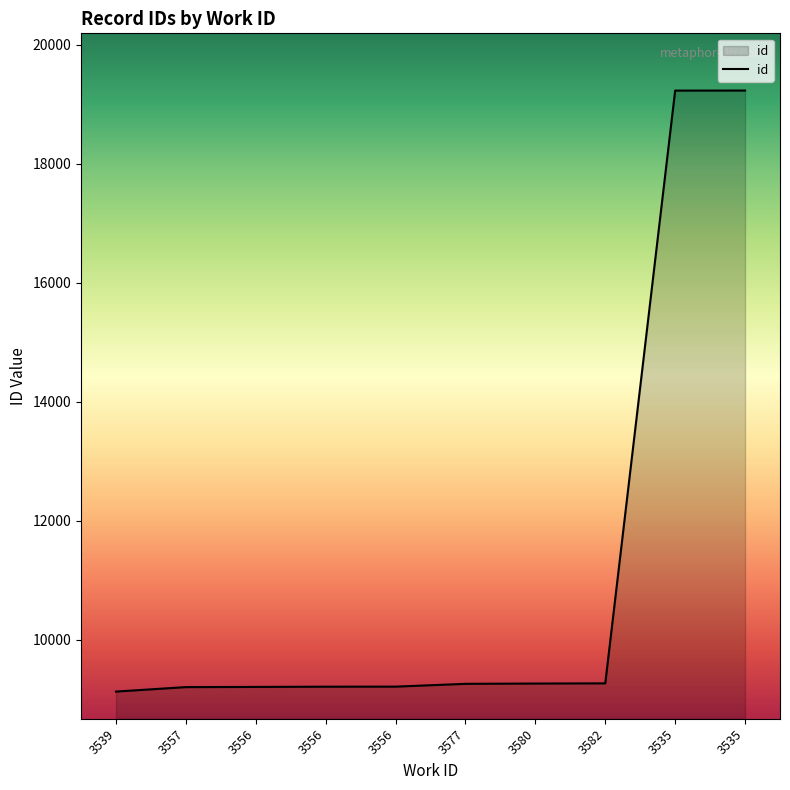

List the labels in order of value, largest first.

3535, 3535, 3582, 3580, 3577, 3556, 3556, 3556, 3557, 3539